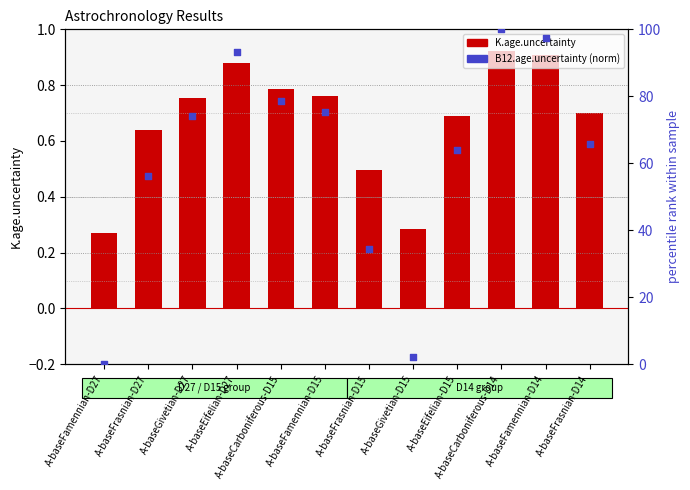

At how many categories does at least one series exceed 78?

4